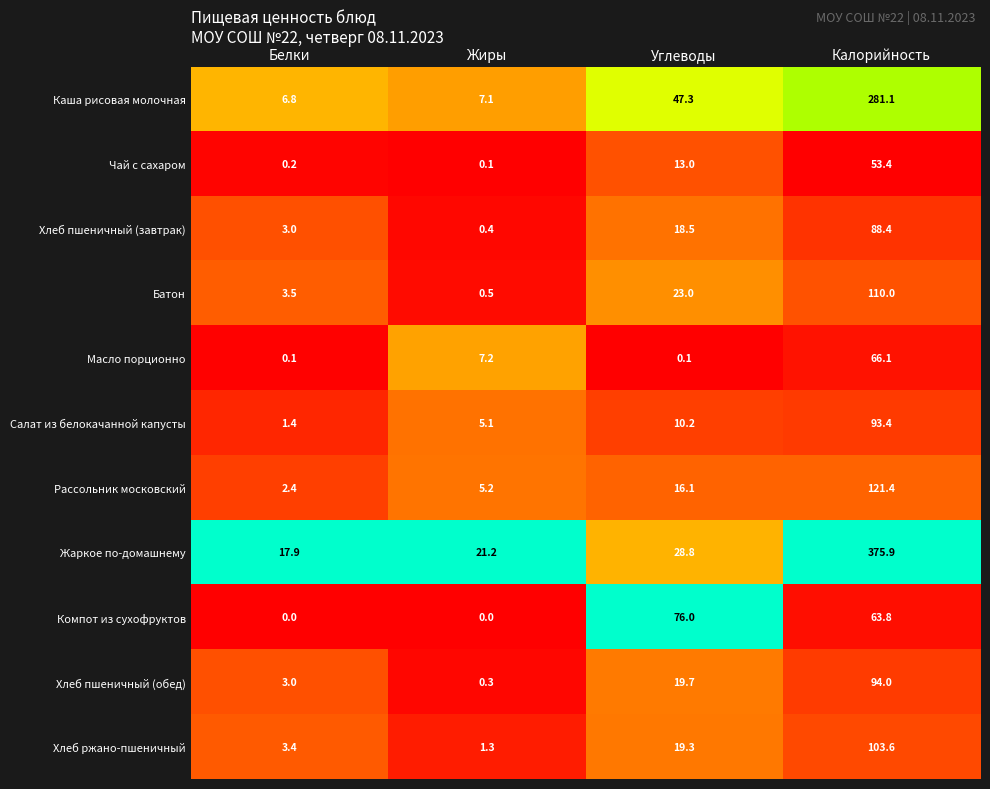

True or false: Рассольник московский has a value of 2.4 at Белки.

True